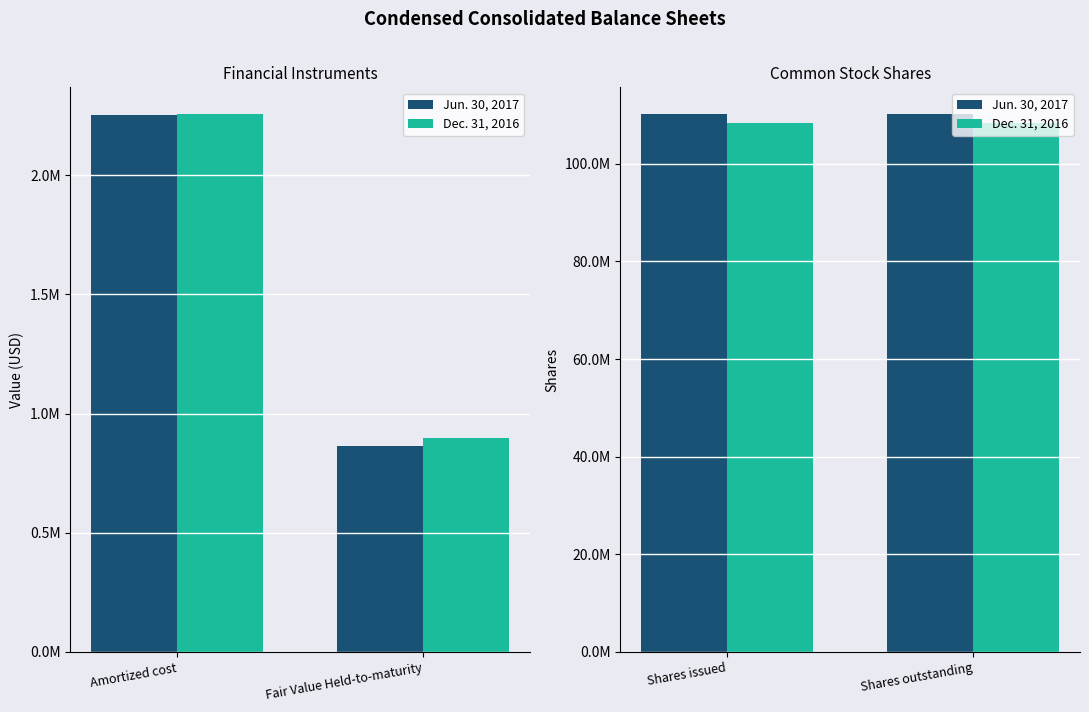

Which series has the largest total across all categories?

Jun. 30, 2017